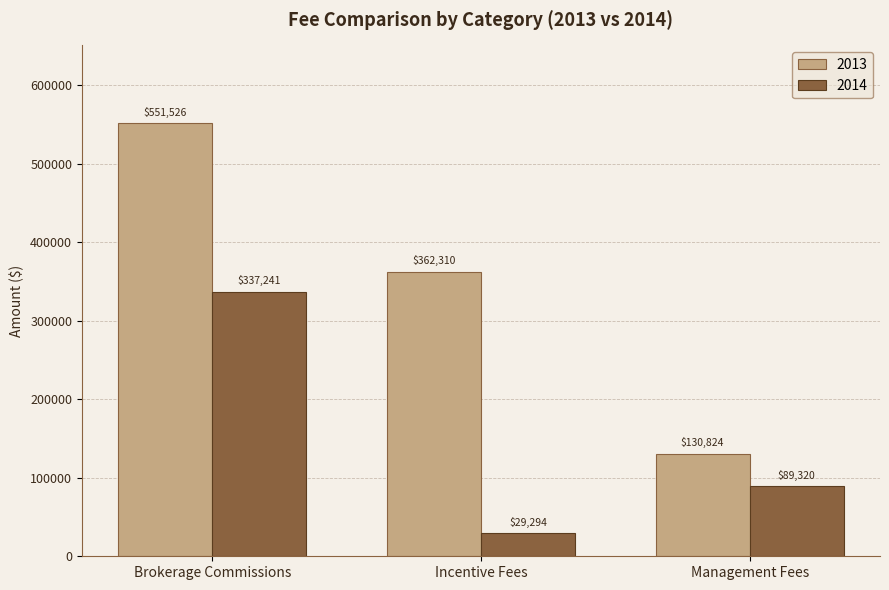

How many bars are there in each group?

2